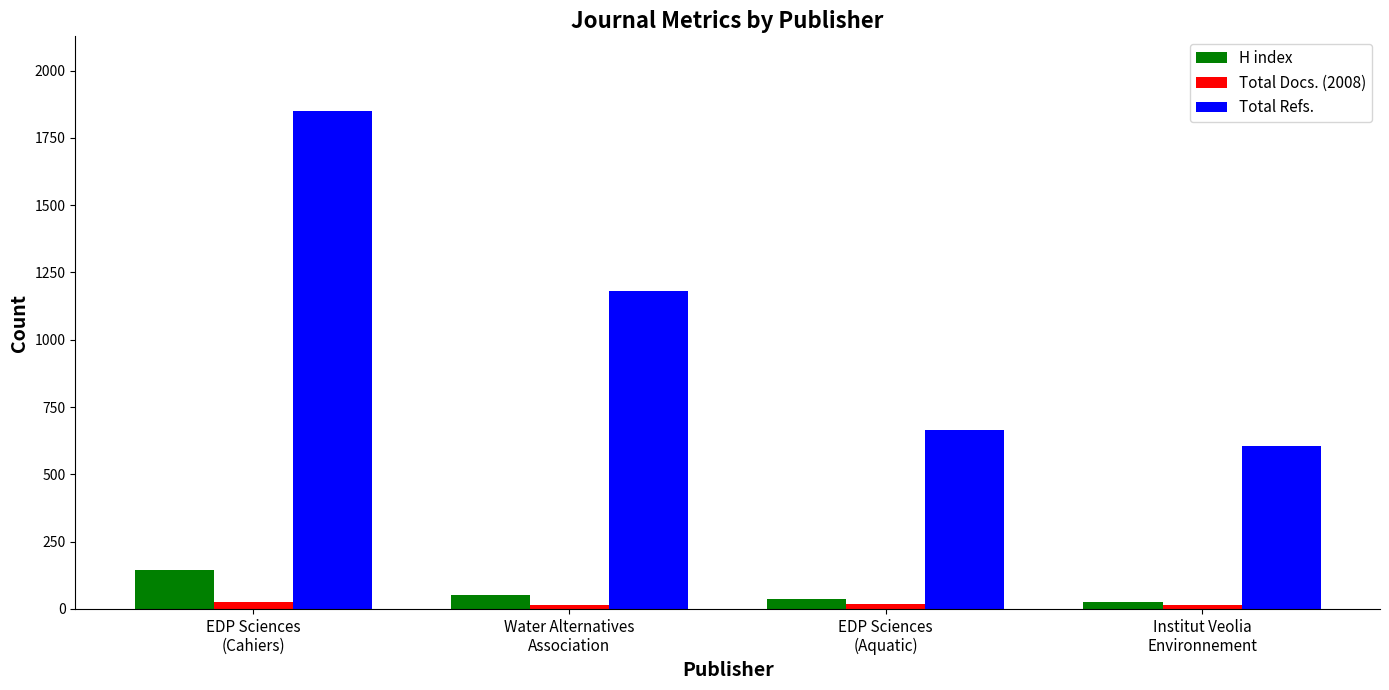

What are all the series names shown in the legend?

H index, Total Docs. (2008), Total Refs.